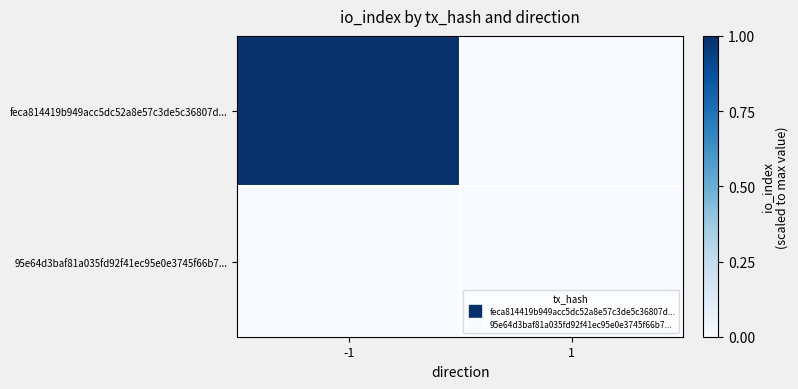

Rank the series by their average value, from highest to lowest.

feca814419b949acc5dc52a8e57c3de5c36807d..., 95e64d3baf81a035fd92f41ec95e0e3745f66b7...